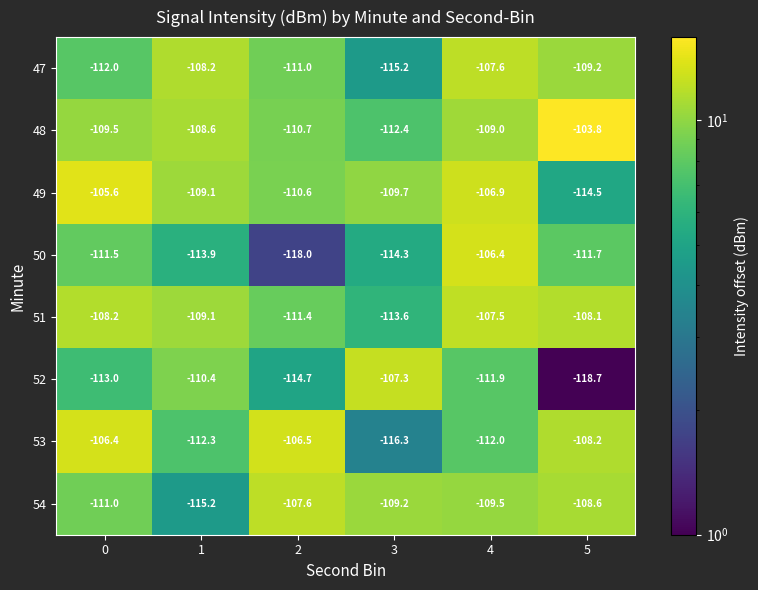

Read the 47 value at 0.

-112.0